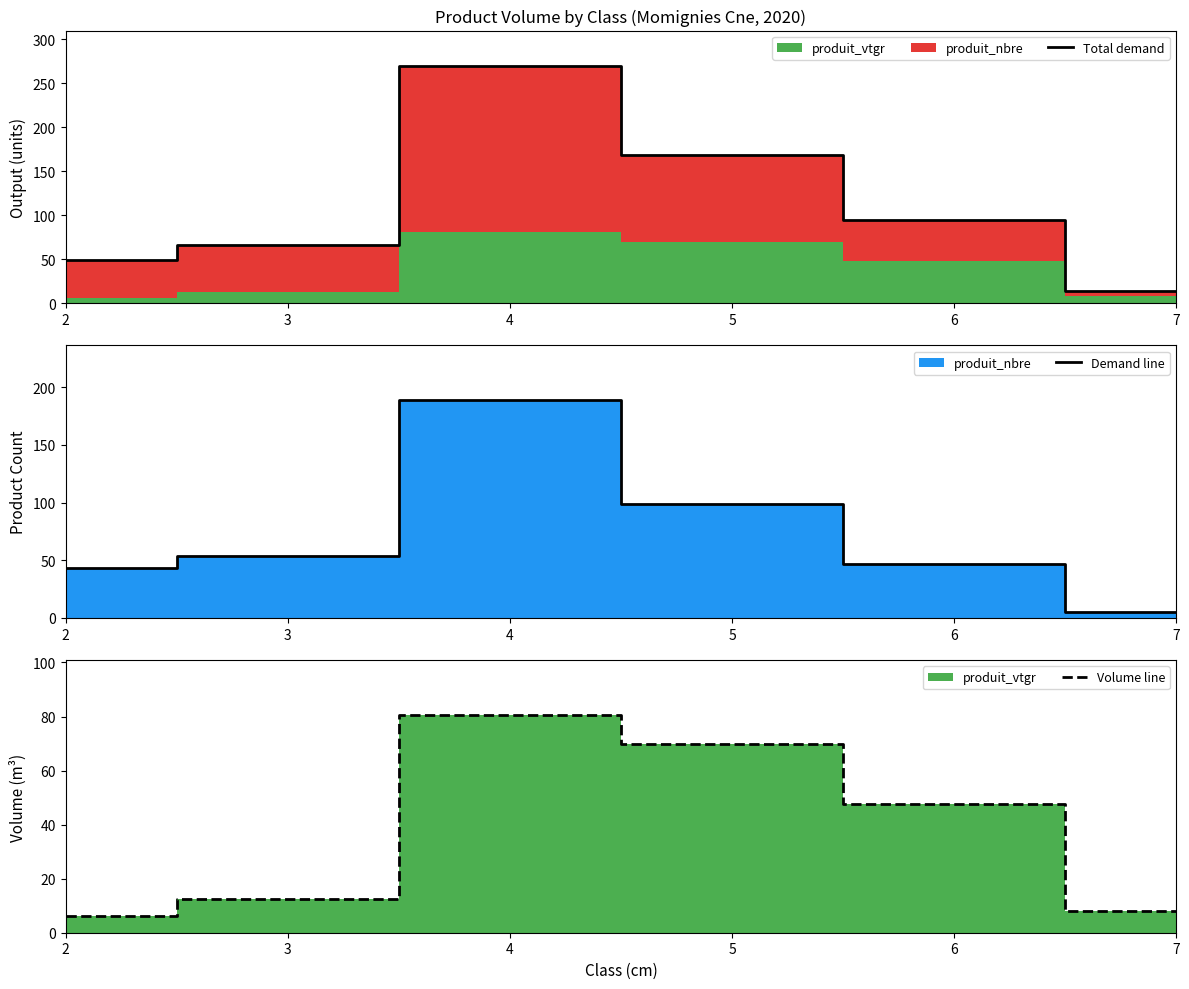

Reading left to right, extract all data points from this chart.

Total demand: 49.2	66.3	269.7	168.7	94.5	13.2
Demand line: 43.0	54.0	189.0	99.0	47.0	5.0
Volume line: 6.2	12.3	80.7	69.7	47.5	8.2